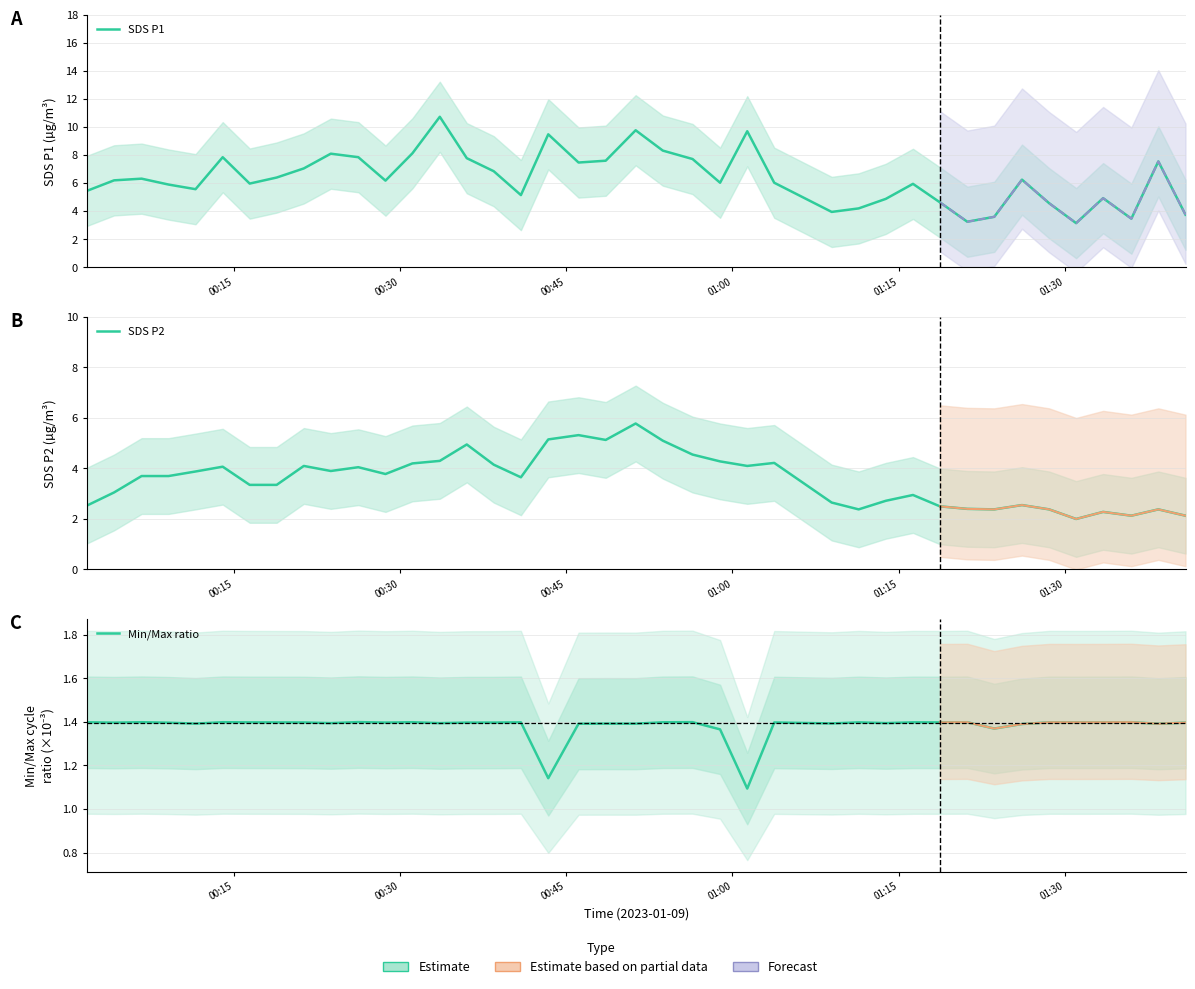

Reading left to right, transcribe all the data shown in this chart.

SDS P1: 5.5	6.2	6.3	5.9	5.6	7.8	6.0	6.4	7.0	8.1	7.8	6.2	8.1	10.7	7.8	6.8	5.2	9.5	7.5	7.6	9.8	8.3	7.7	6.0	9.7	6.0	4.0	4.2	4.9	6.0	4.6	3.2	3.6	6.2	4.6	3.1	4.9	3.5	7.5	3.8
SDS P2: 2.5	3.0	3.7	3.7	3.9	4.1	3.4	3.4	4.1	3.9	4.0	3.8	4.2	4.3	5.0	4.2	3.6	5.2	5.3	5.1	5.8	5.1	4.5	4.3	4.1	4.2	2.6	2.4	2.7	3.0	2.5	2.4	2.4	2.5	2.4	2.0	2.3	2.1	2.4	2.1
Min/Max ratio: 1.4	1.4	1.4	1.4	1.4	1.4	1.4	1.4	1.4	1.4	1.4	1.4	1.4	1.4	1.4	1.4	1.4	1.1	1.4	1.4	1.4	1.4	1.4	1.4	1.1	1.4	1.4	1.4	1.4	1.4	1.4	1.4	1.4	1.4	1.4	1.4	1.4	1.4	1.4	1.4